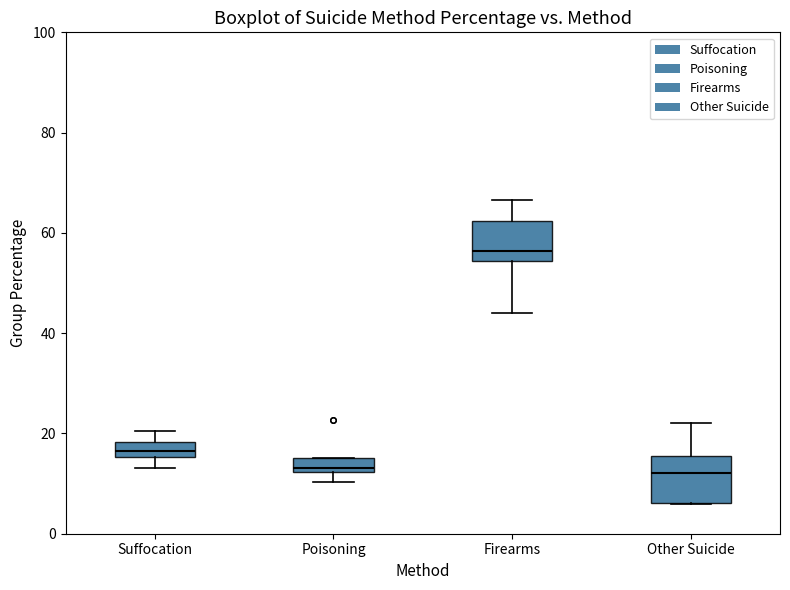

Where is the lower edge of the box for Poisoning on the y-axis? The values are not printed on the chart, so give them approximately, as read against the axis.

12